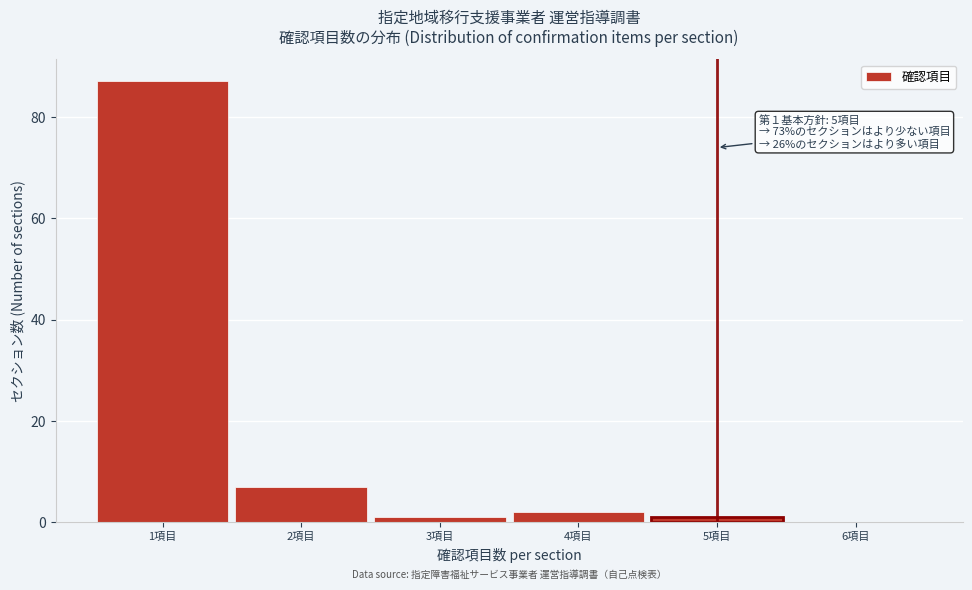

Which range on the x-axis has the tallest bar?

0.5 to 1.5